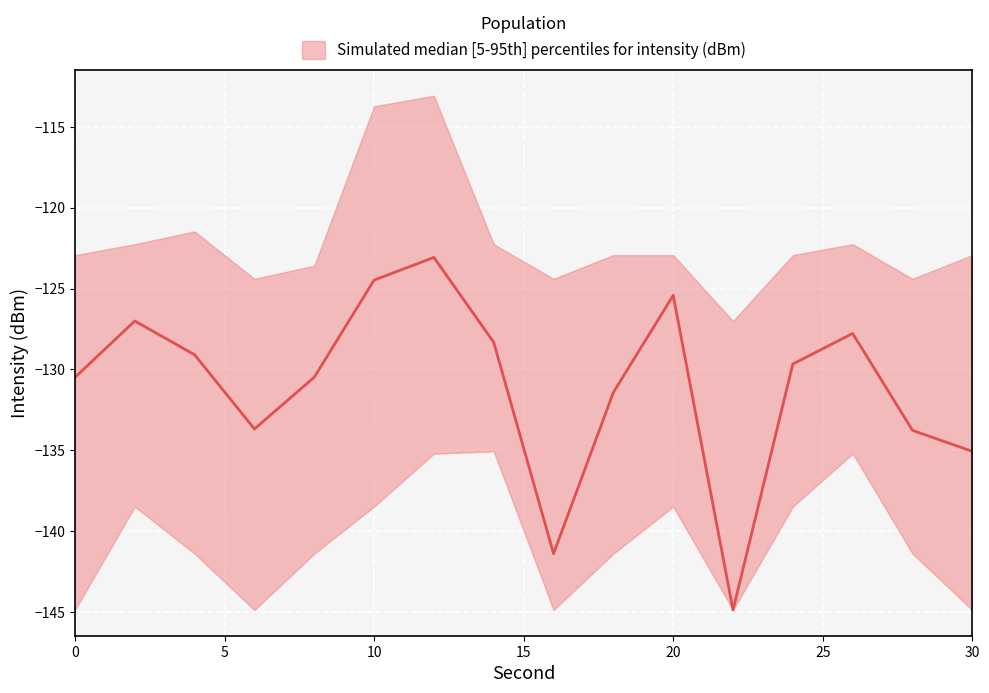

Reading left to right, transcribe all the data shown in this chart.

median: -130.5	-127.0	-129.1	-133.7	-130.5	-124.5	-123.1	-128.3	-141.4	-131.4	-125.4	-144.9	-129.7	-127.8	-133.8	-135.1
upper: -122.9	-122.3	-121.5	-124.4	-123.6	-113.7	-113.1	-122.3	-124.4	-122.9	-122.9	-127.0	-122.9	-122.3	-124.4	-122.9
lower: -144.9	-138.5	-141.4	-144.9	-141.4	-138.5	-135.2	-135.1	-144.9	-141.4	-138.5	-144.9	-138.5	-135.2	-141.4	-144.9